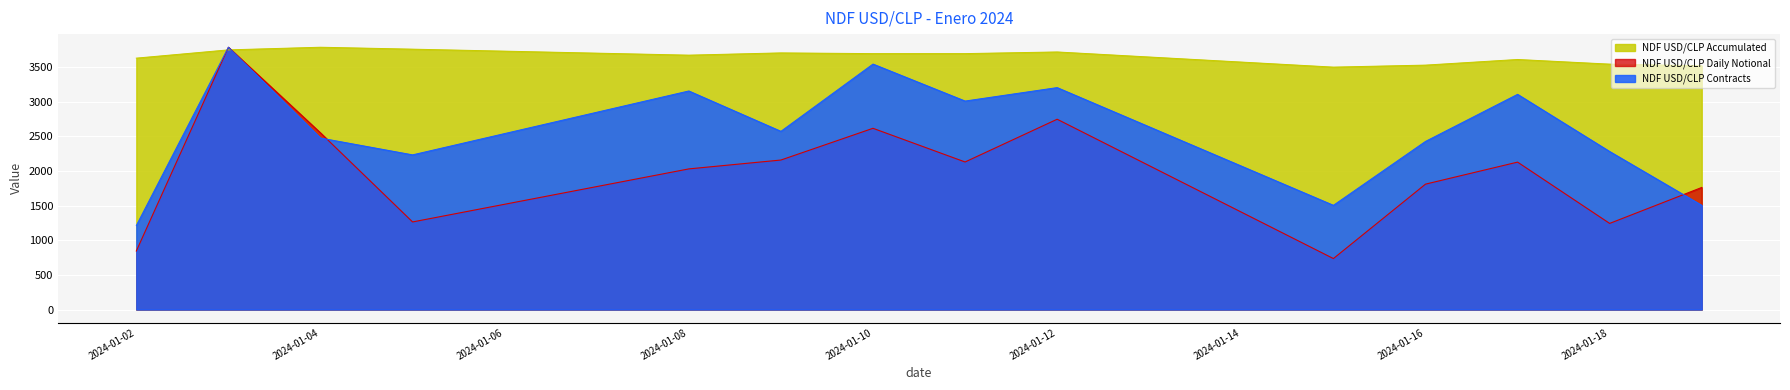

How many lines are shown in the chart?

3